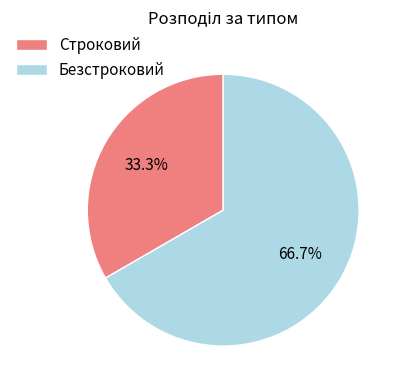

Is it true that Безстроковий is 73% of the pie?

False